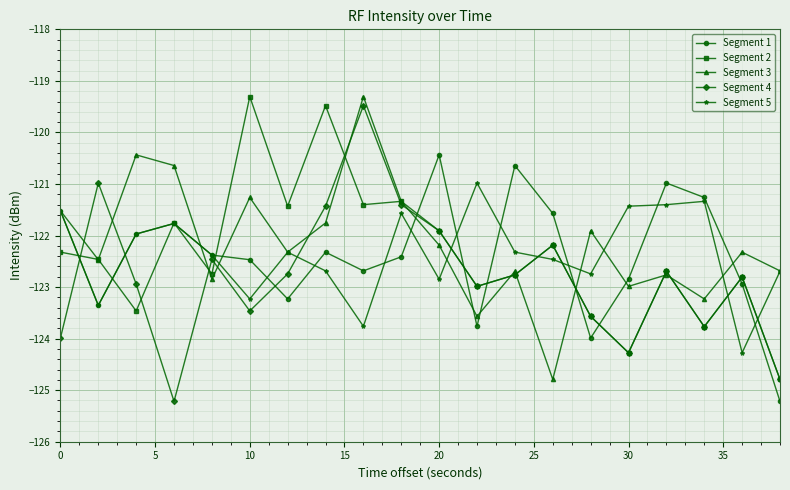

How many interior local peaks does the Segment 3 series have?

7